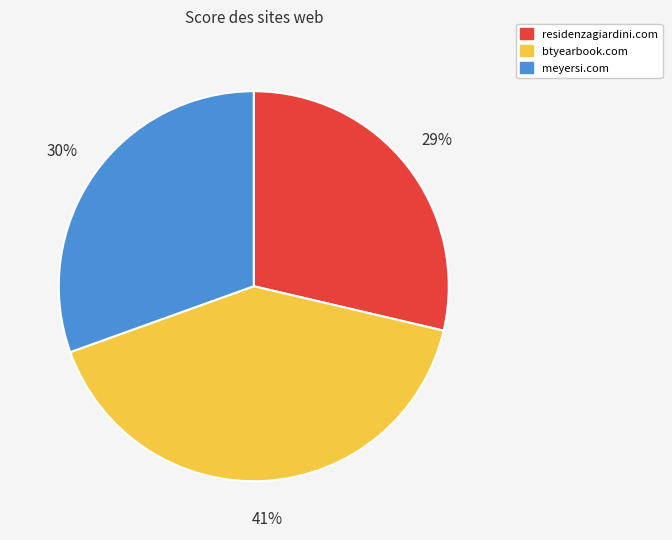

True or false: btyearbook.com accounts for 41% of the total.

True